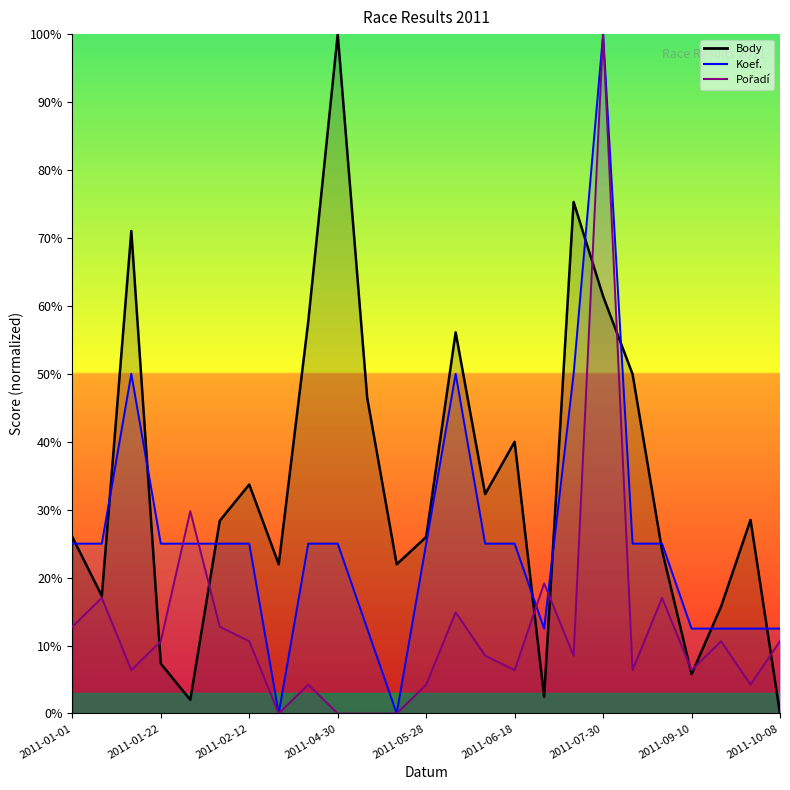

What are all the series names shown in the legend?

Body, Koef., Pořadí